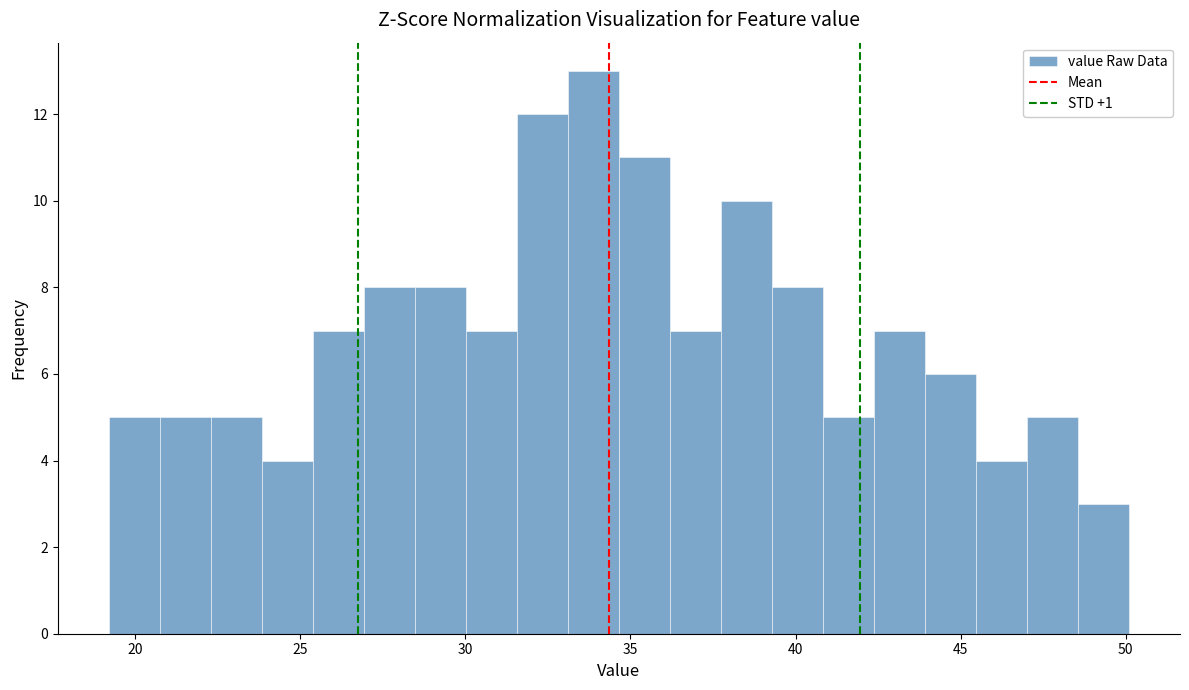

Around what value on the x-axis is the tallest bar? Give the approximate position of its centre, as read against the axis.

34.0